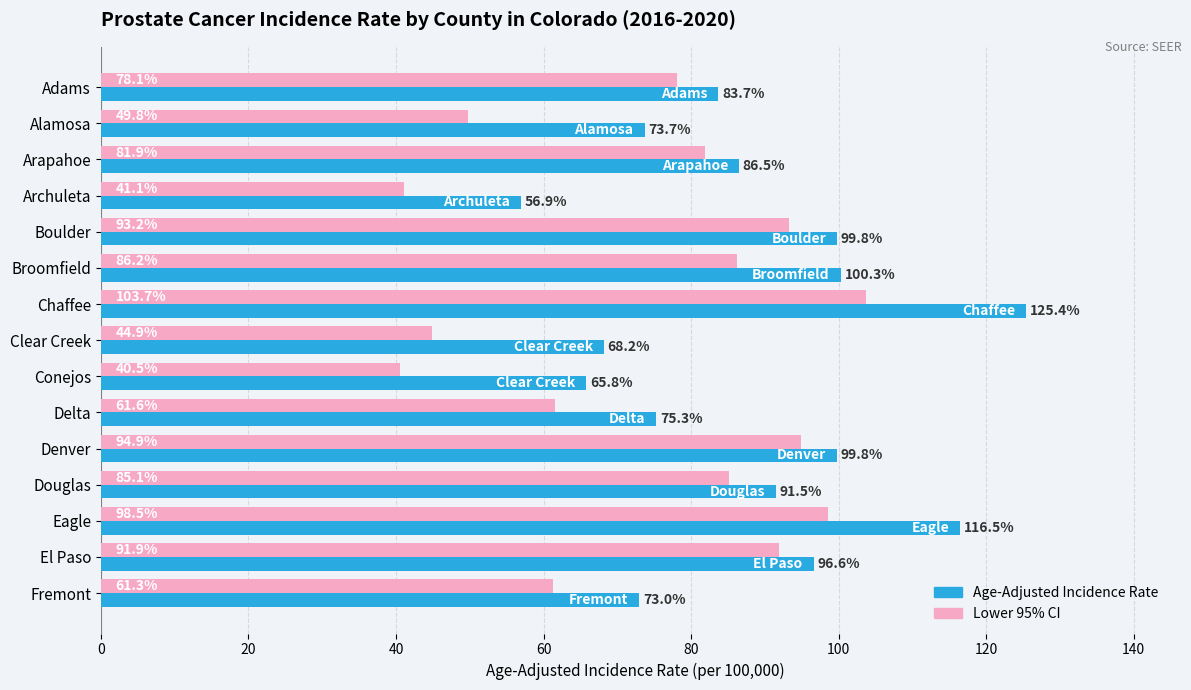

True or false: Lower 95% CI has a value of 10.3 at Clear Creek.

False